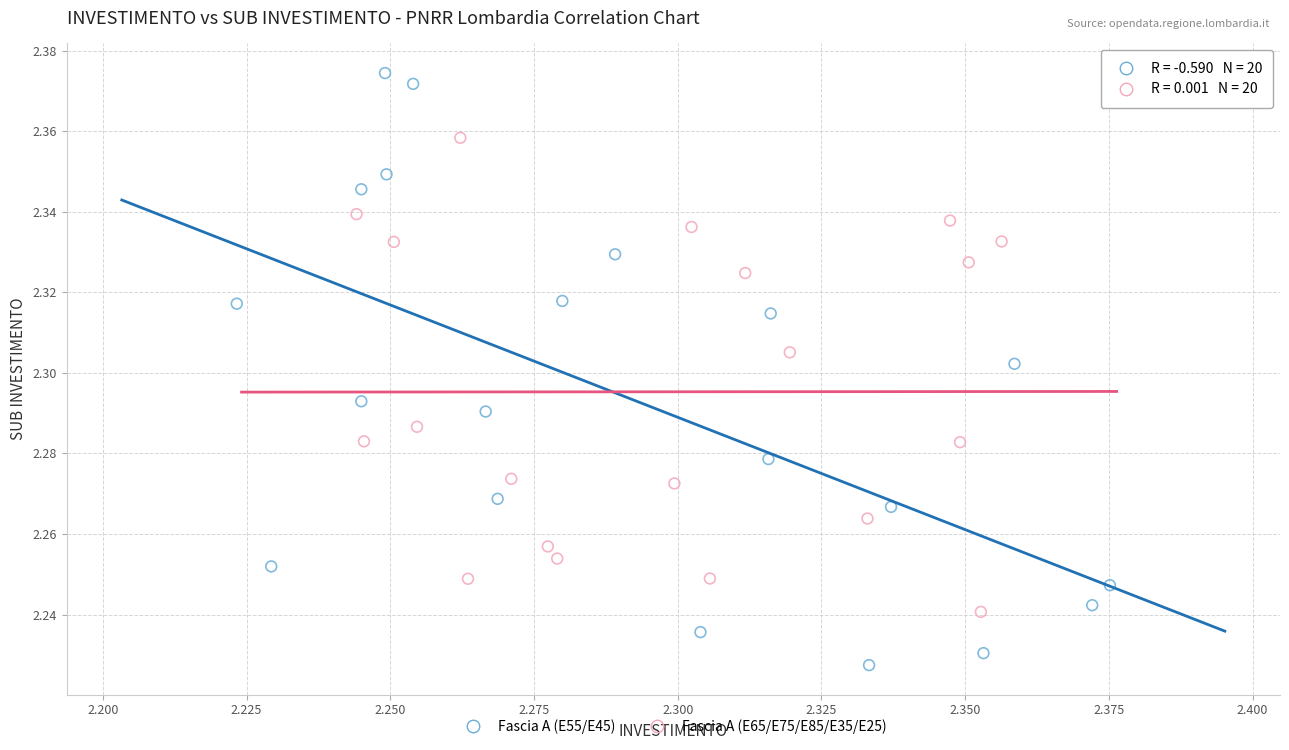

Which series has the largest Y range (max minus min)?

Fascia A (E55/E45)